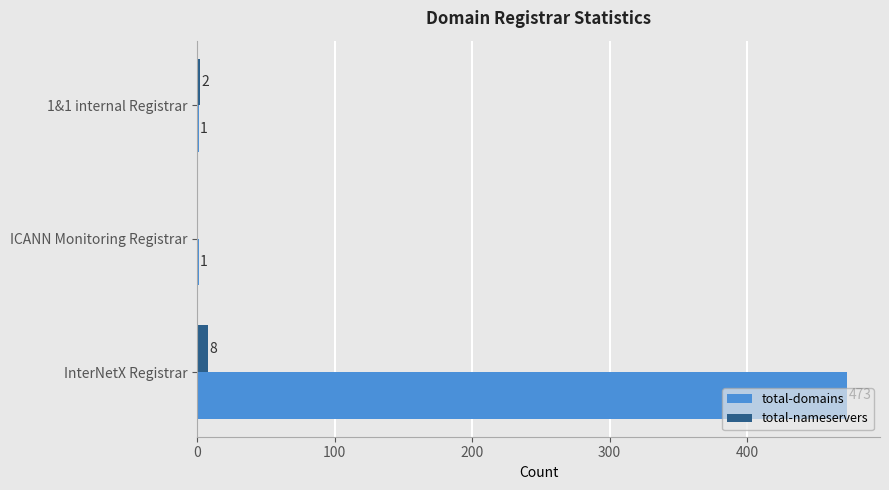

Which series changed the most between InterNetX Registrar and ICANN Monitoring Registrar?

total-domains